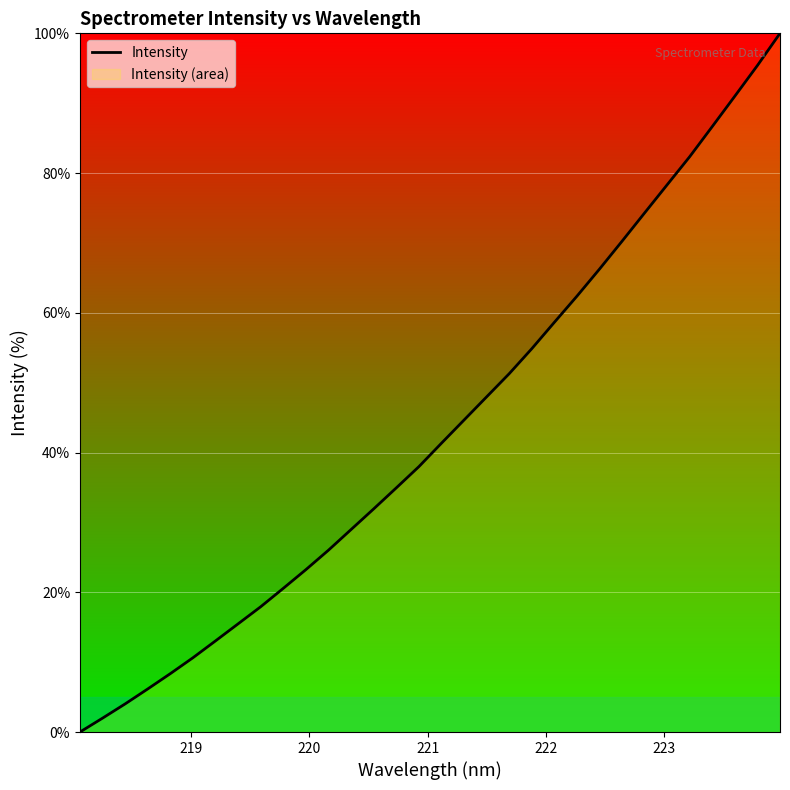

What is the greatest value displayed?

100.0